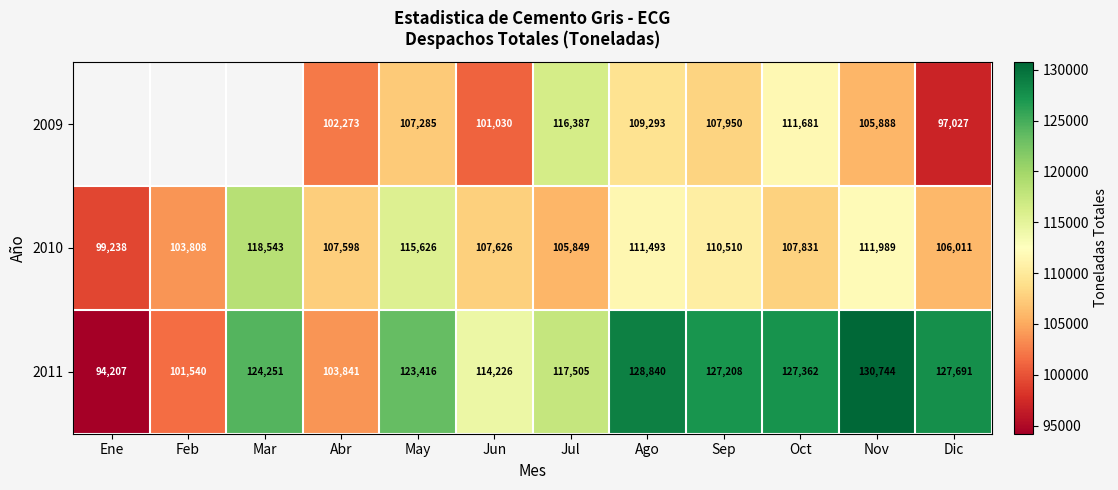

How many data points in 2011 are less than 124251?

6